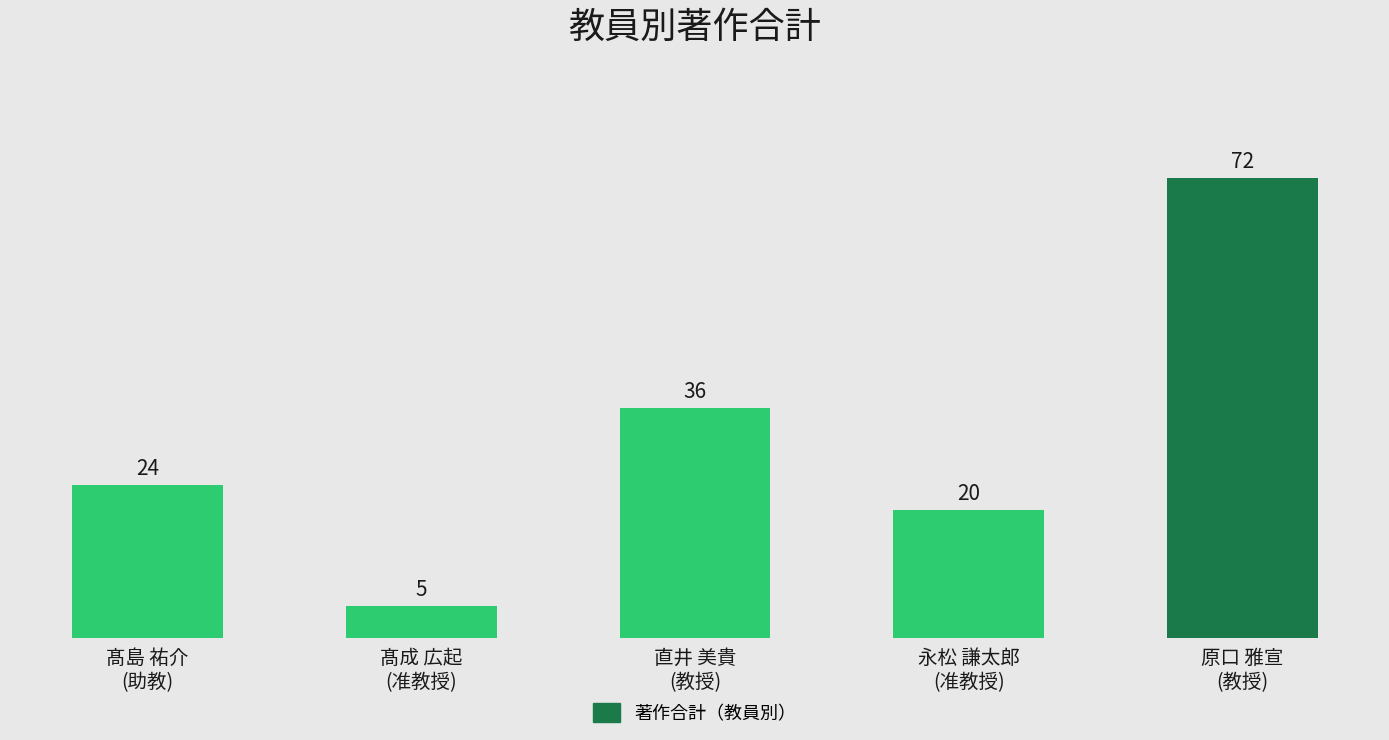

Rank the categories by value from lowest to highest.

髙成 広起
(准教授), 永松 謙太郎
(准教授), 髙島 祐介
(助教), 直井 美貴
(教授), 原口 雅宣
(教授)